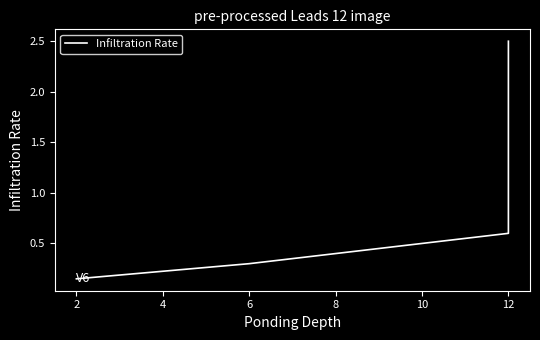

Reading left to right, what are all the values shown in this chart?

0.1	0.3	0.6	1.0	2.5